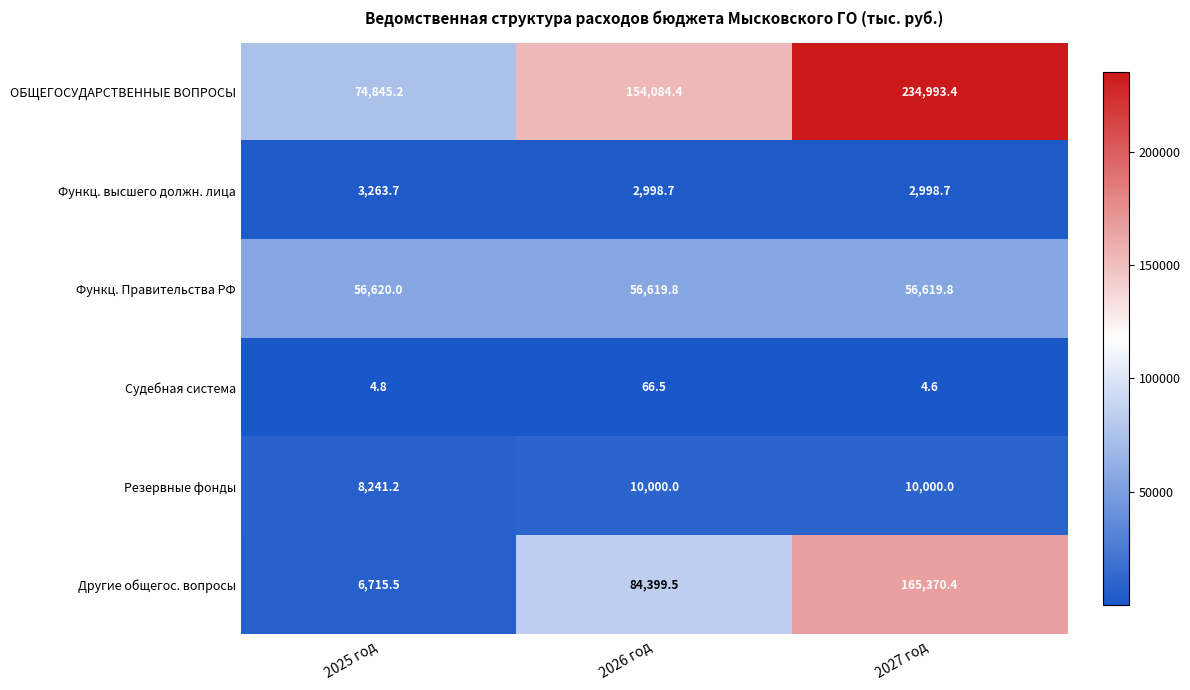

What is the difference between the maximum and minimum values in the Функц. высшего должн. лица series?

265.0